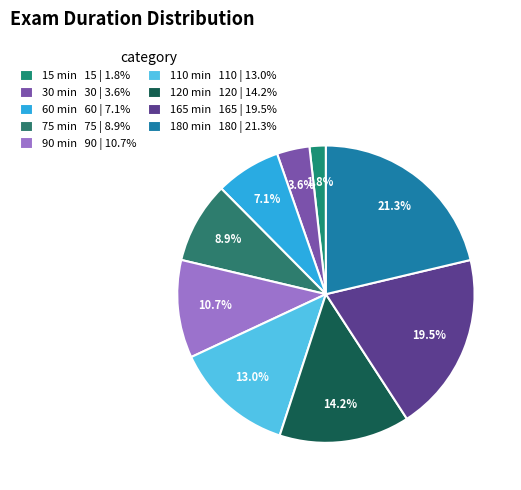

Count the number of slices in the pie.

9